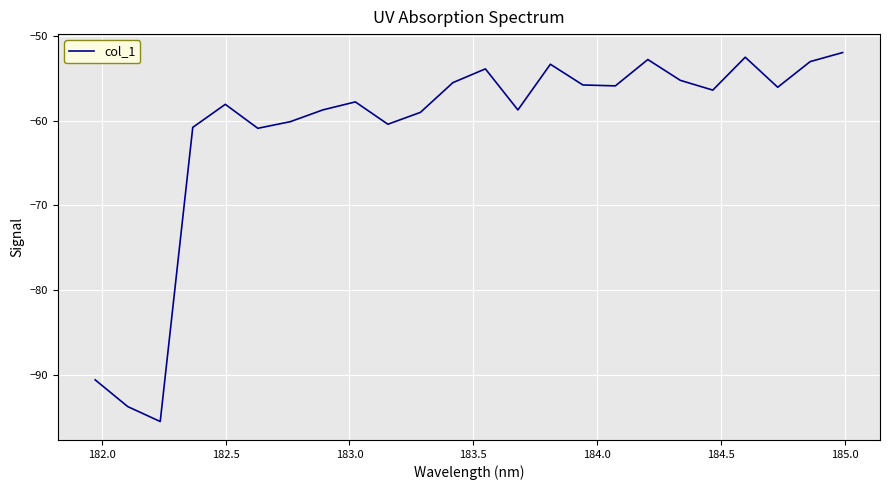

What is the greatest value displayed?

-51.9